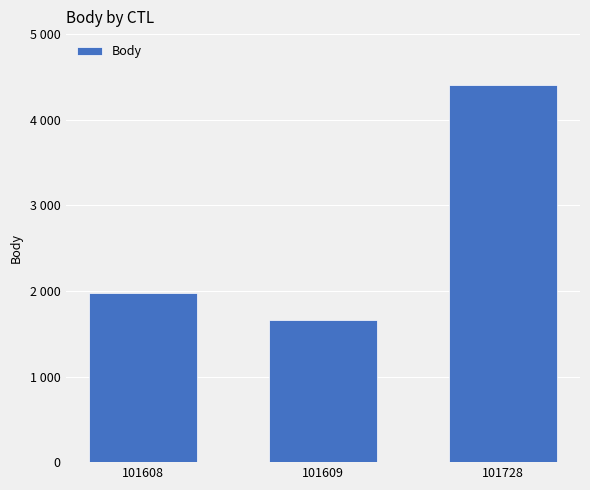

What is the ratio of the value at 101609 to the value at 101728?

0.4